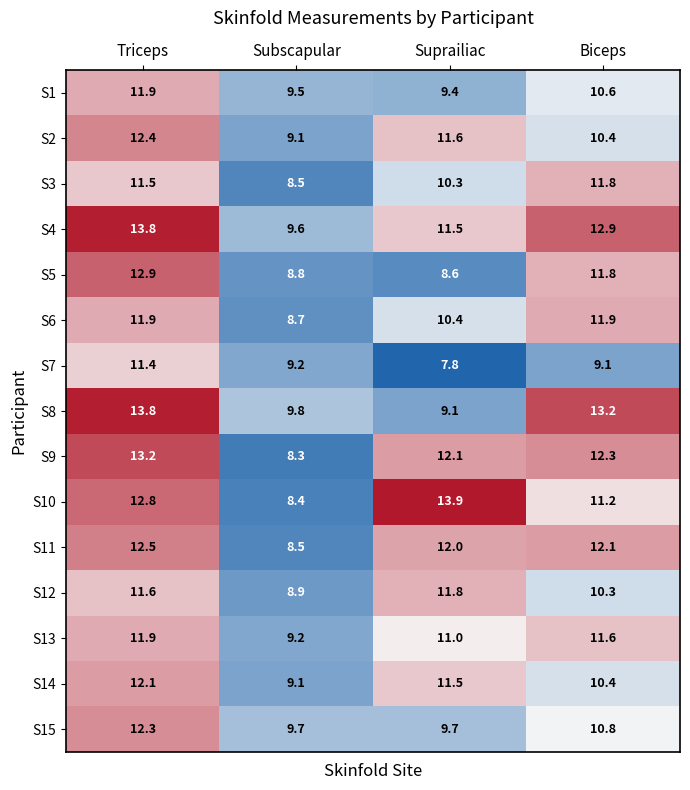

Where does the S11 series first go above 12?

Triceps